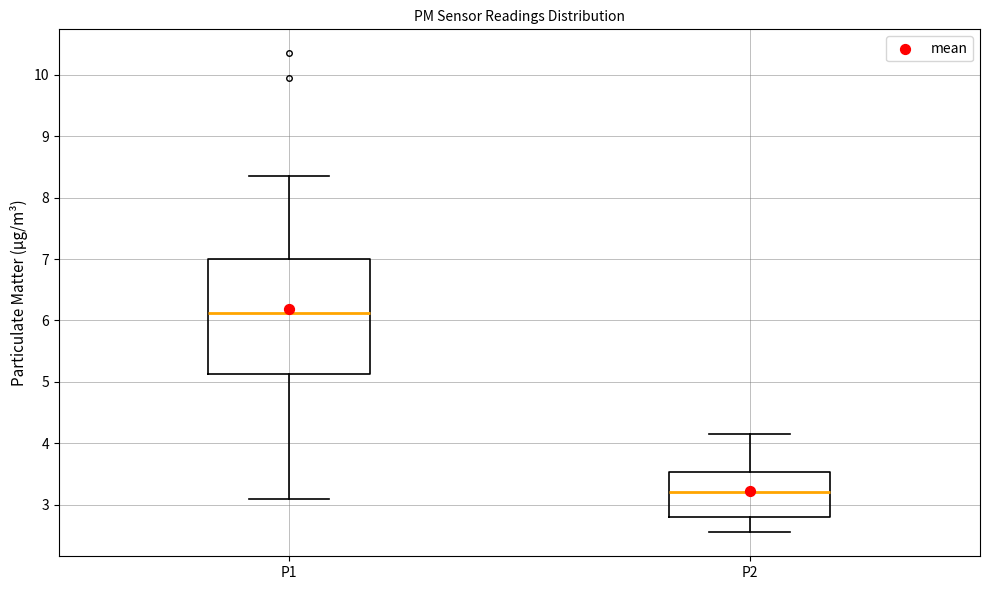

Comparing the boxes themselves (not the whiskers), which one is the tallest?

P1